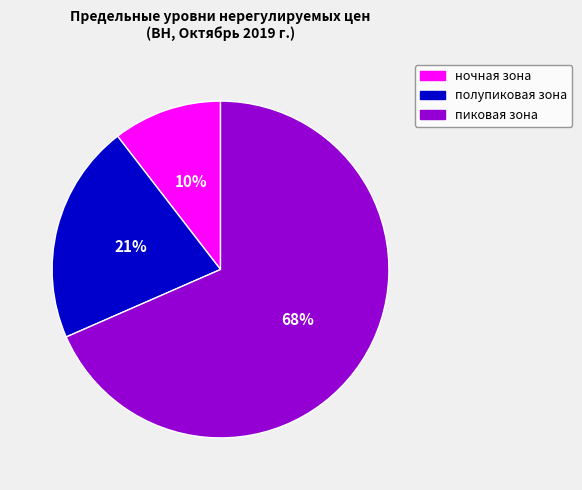

Is there any slice that represents more than half of the pie?

Yes